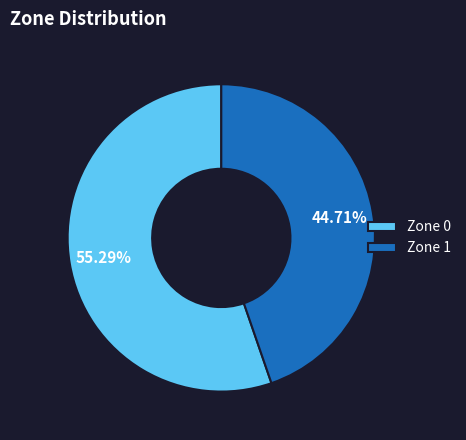

To the nearest percent, what is the difference between the Zone 0 and Zone 1 slice percentages?

11%